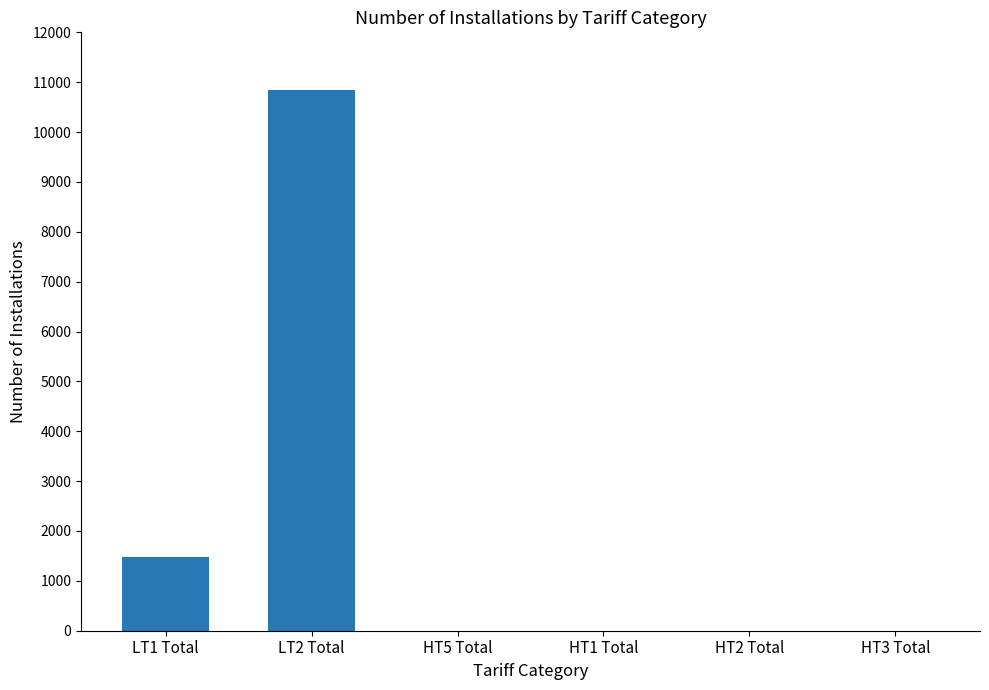

Where does the data first go above 1?

LT1 Total